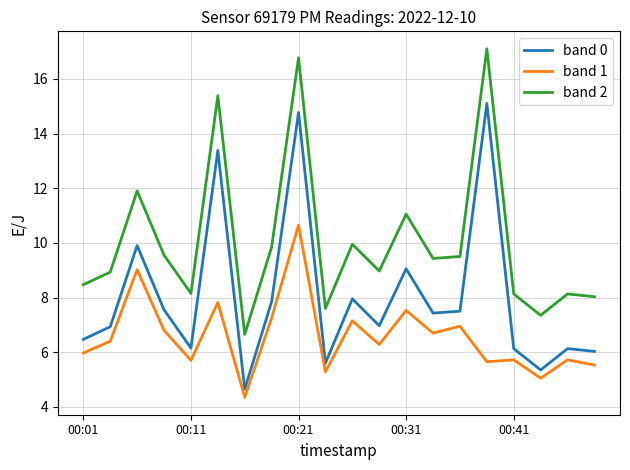

What is the maximum value for band 2?

17.1